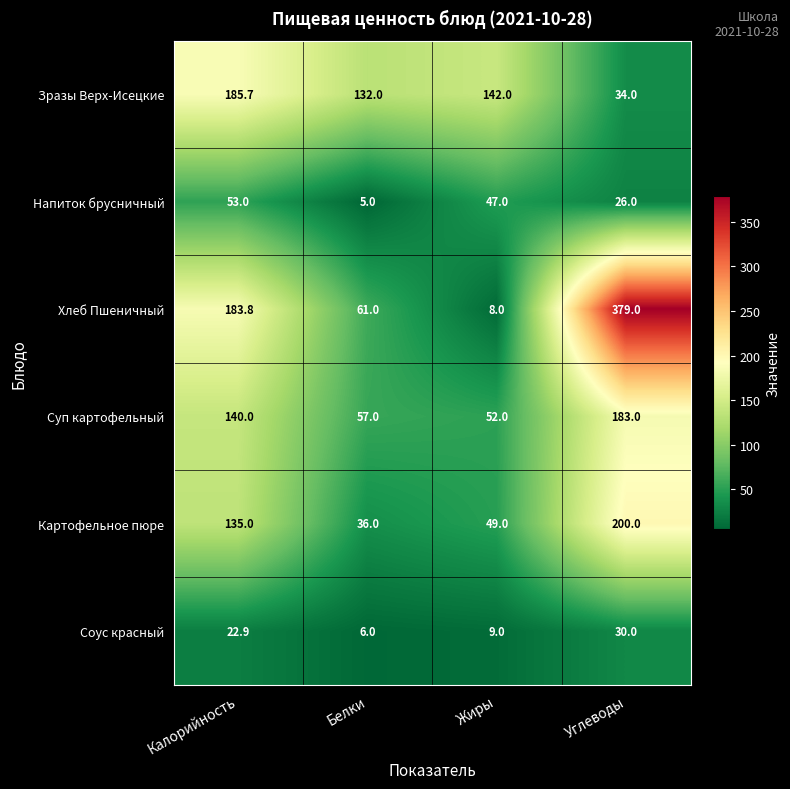

Rank the series by their maximum value, from highest to lowest.

Хлеб Пшеничный, Картофельное пюре, Зразы Верх-Исецкие, Суп картофельный, Напиток брусничный, Соус красный